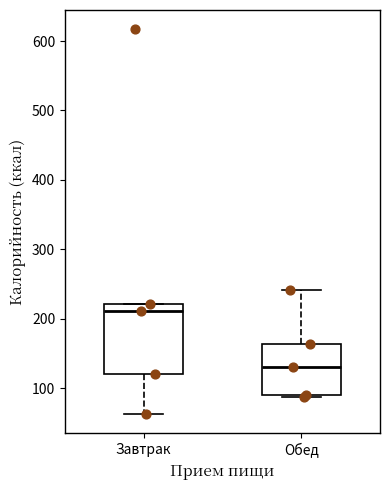

Where does the median line of the box for Обед sit on the y-axis? The values are not printed on the chart, so give them approximately, as read against the axis.

130